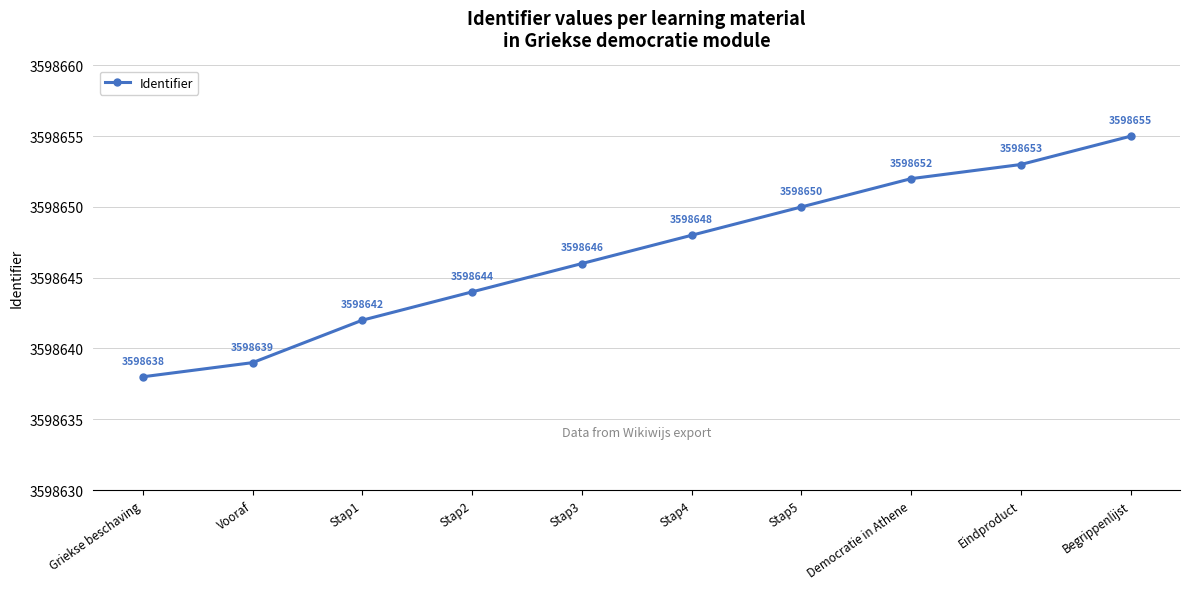

Is it true that the value at Stap5 is 3598650?

True